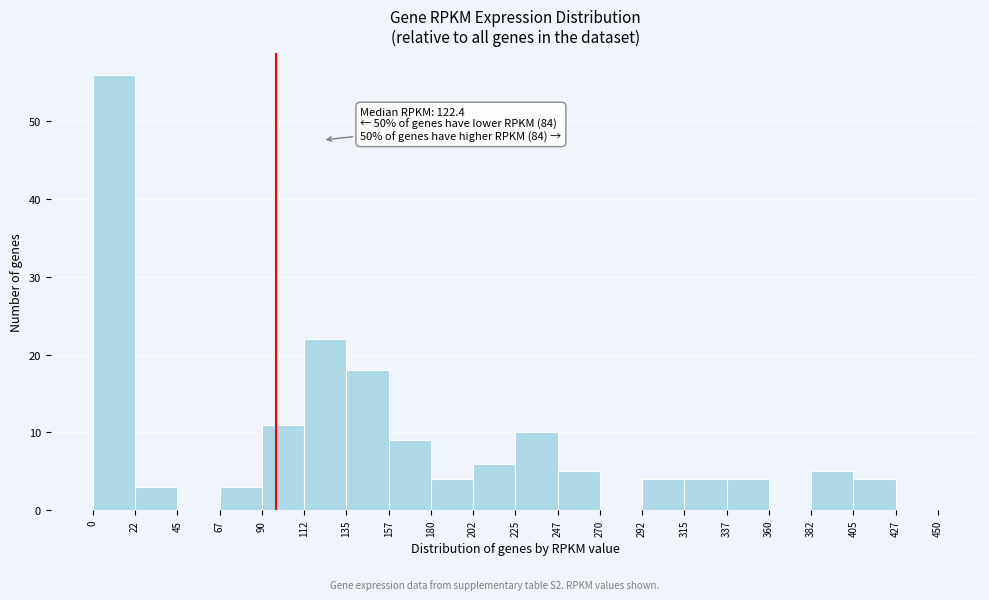

Over which range of the x-axis is the bar tallest?

0 to 22